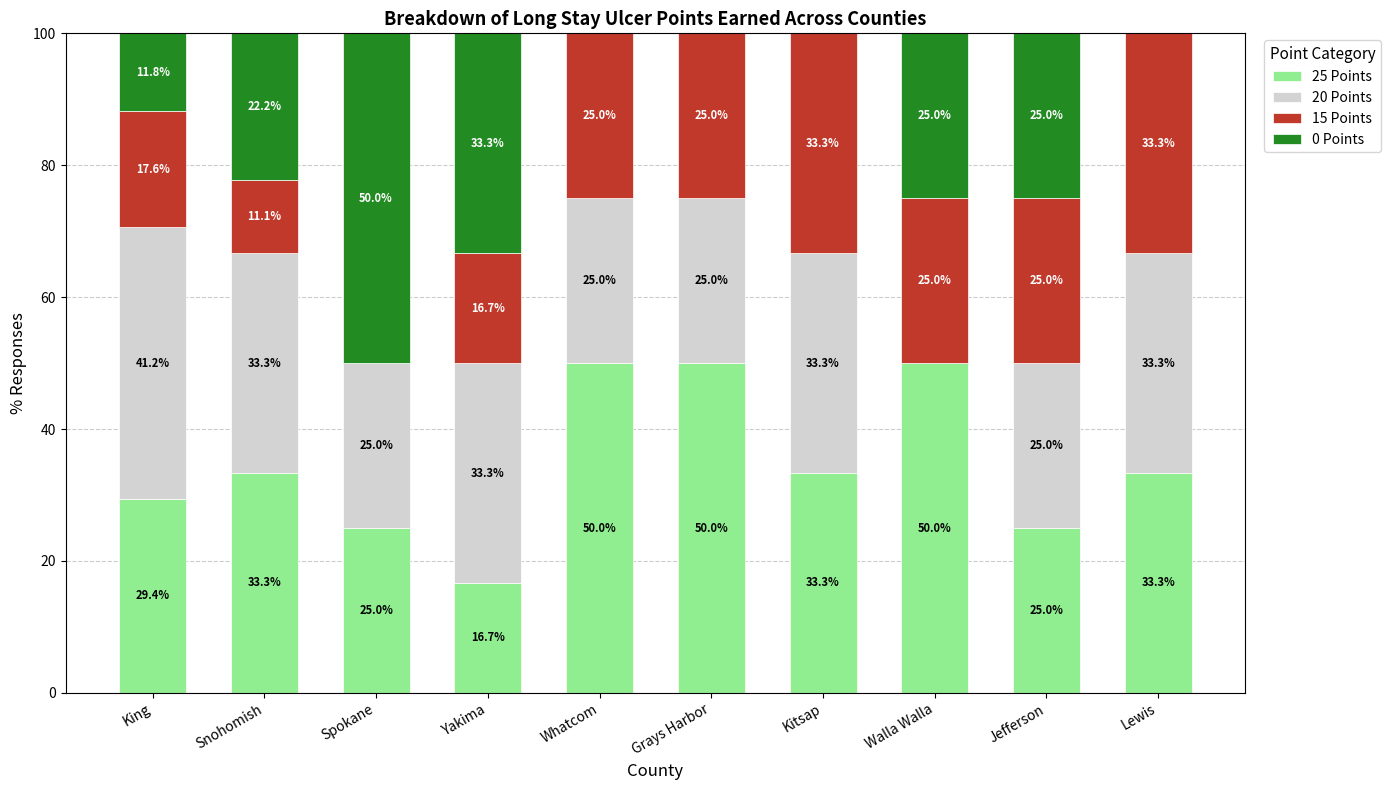

Is it true that 25 Points equals 22.1 at Grays Harbor?

False